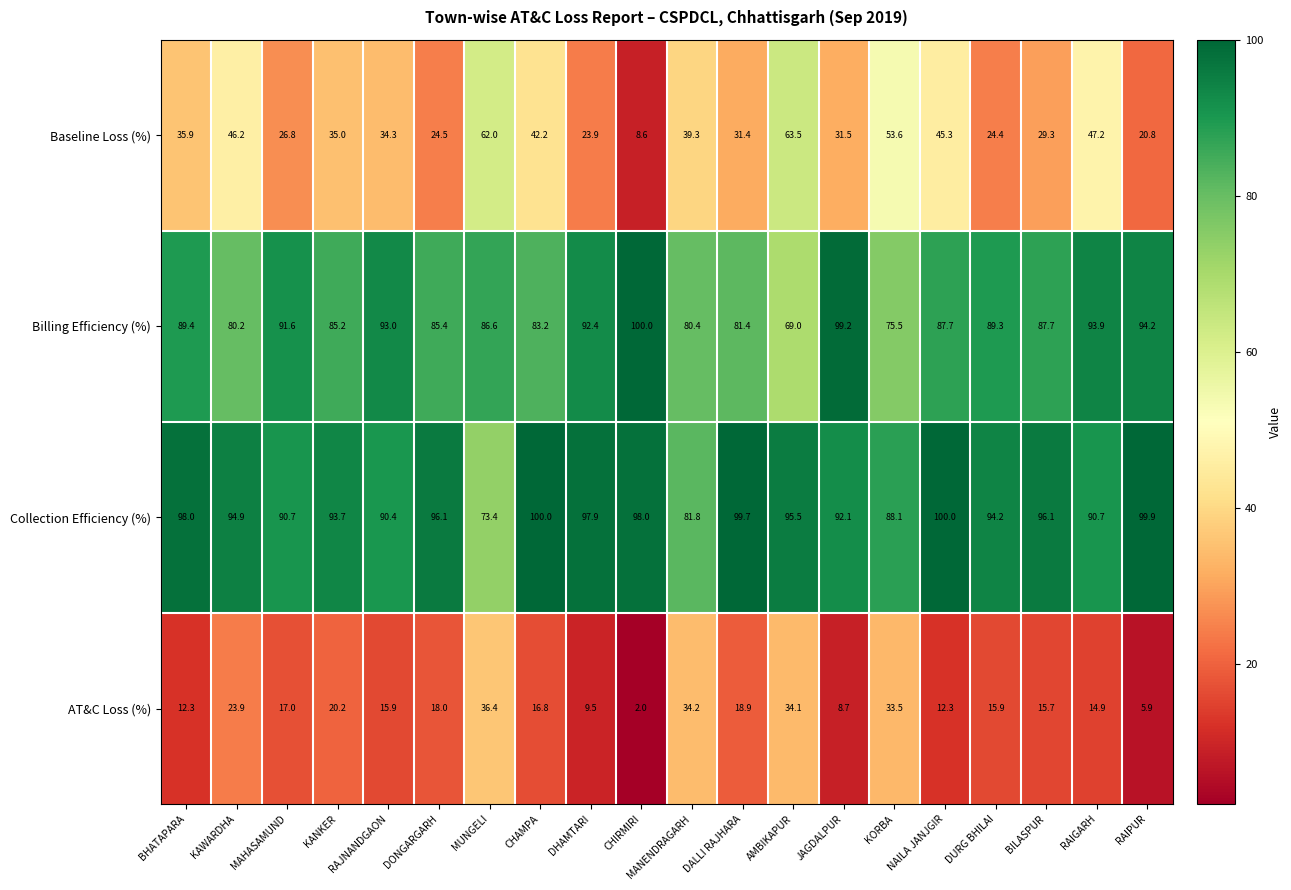

What is the difference between the maximum and minimum values in the AT&C Loss (%) series?

34.4